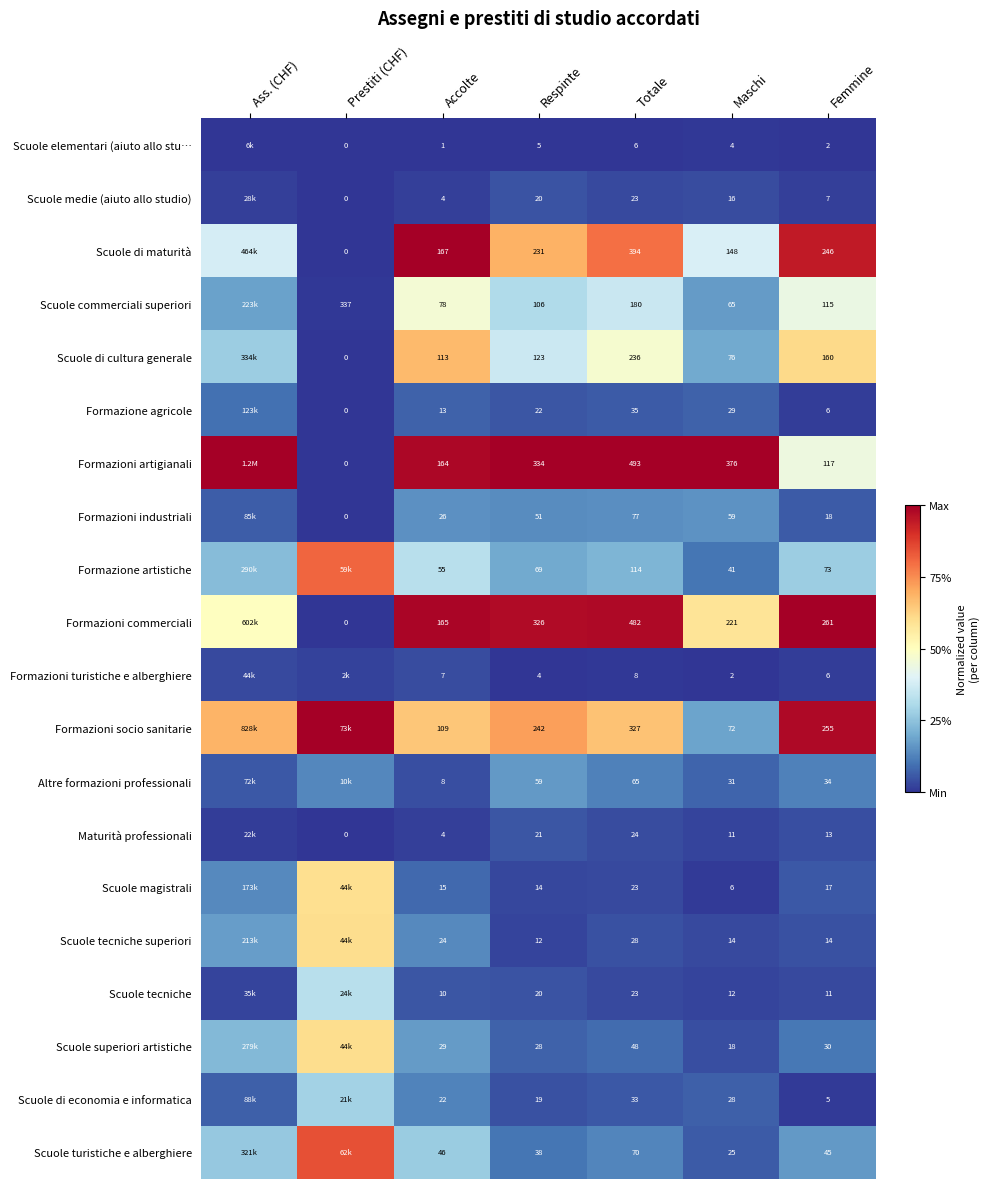

Is the value of Scuole turistiche e alberghiere at Maschi greater than the value of Formazioni commerciali at Maschi?

No